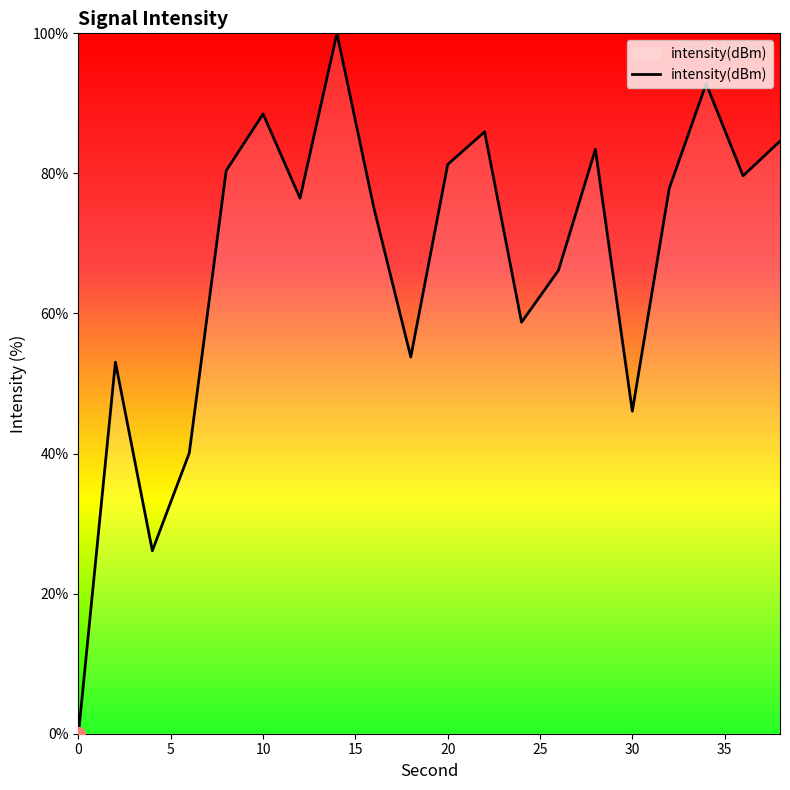

How many distinct data groups are displayed?

1